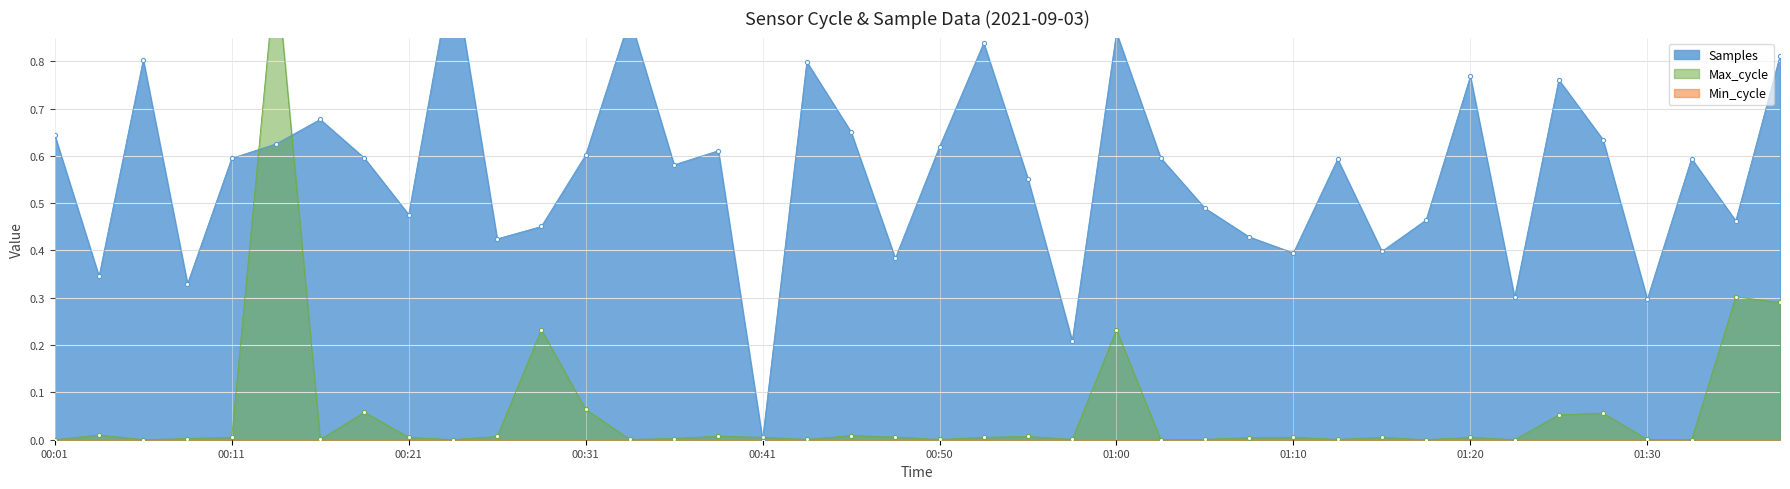

Which series has the largest total across all categories?

Samples